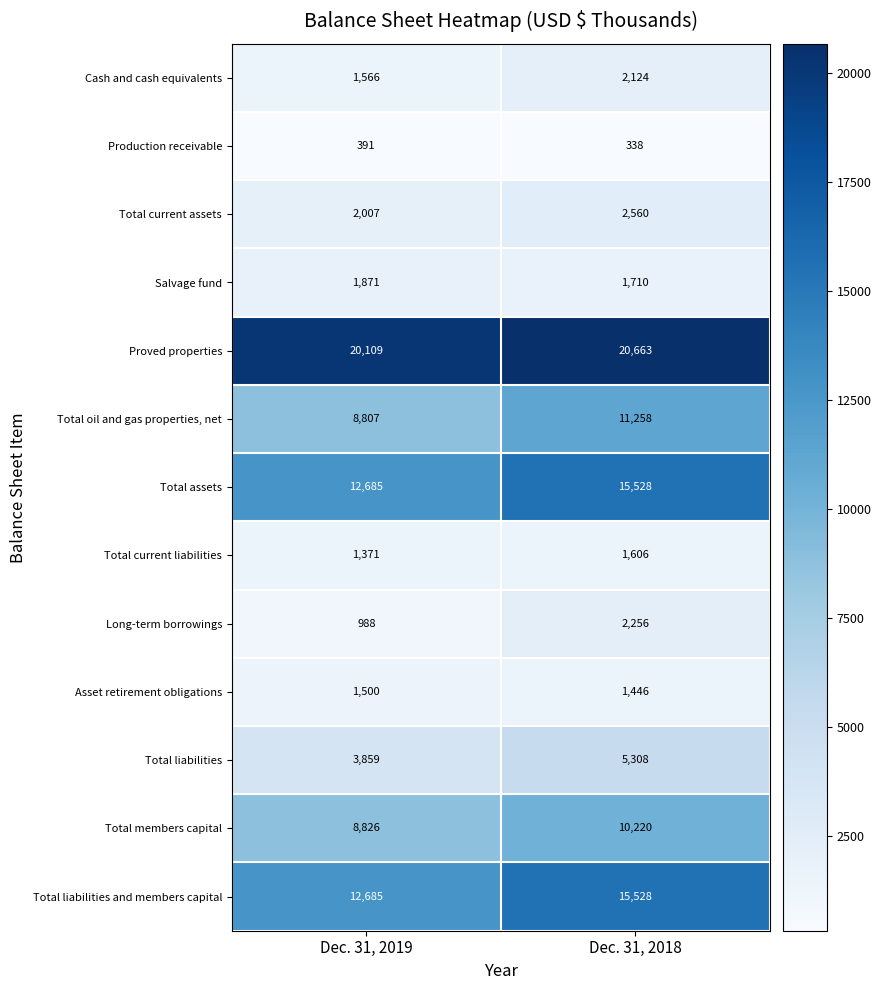

What is the minimum value shown in the chart?

338